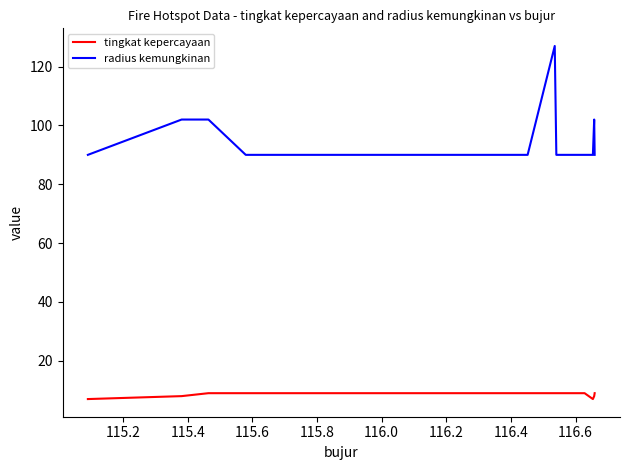

List the series in order of their peak value, highest first.

radius kemungkinan, tingkat kepercayaan